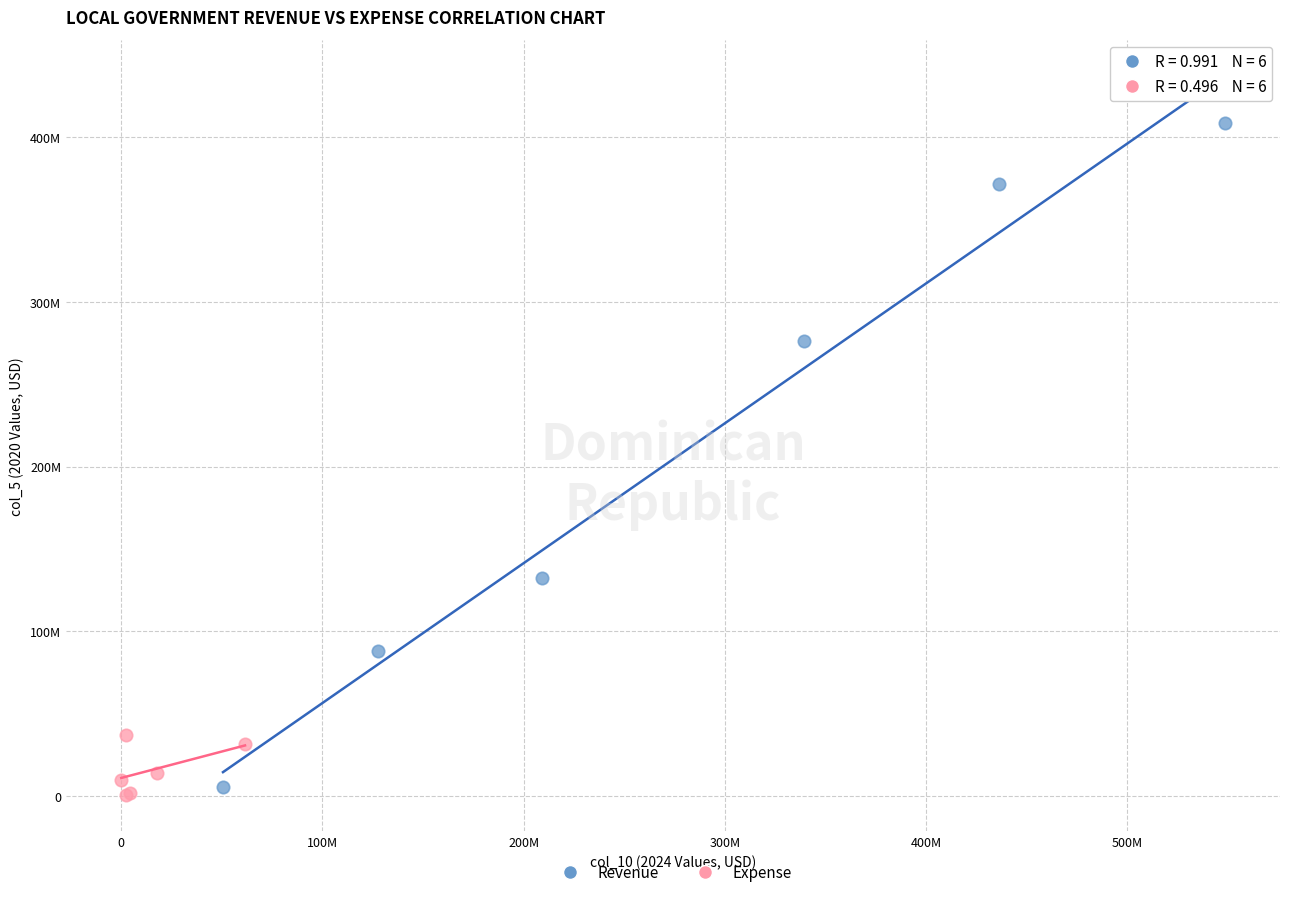

What are all the series names shown in the legend?

Revenue, Expense